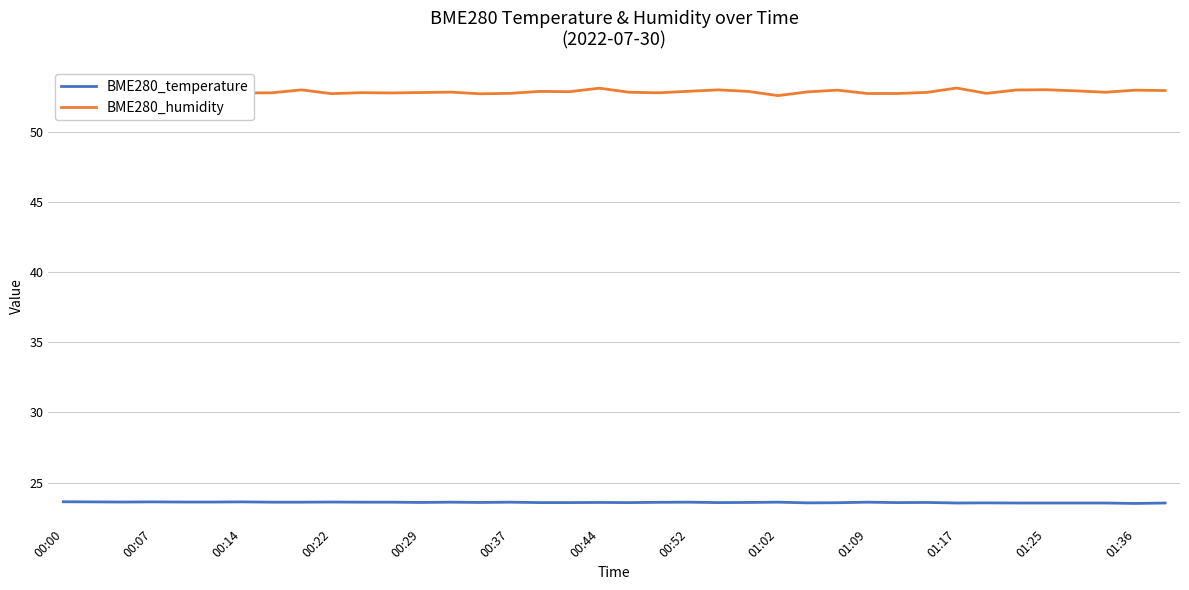

Count the BME280_temperature values in the range 23 to 24.

38